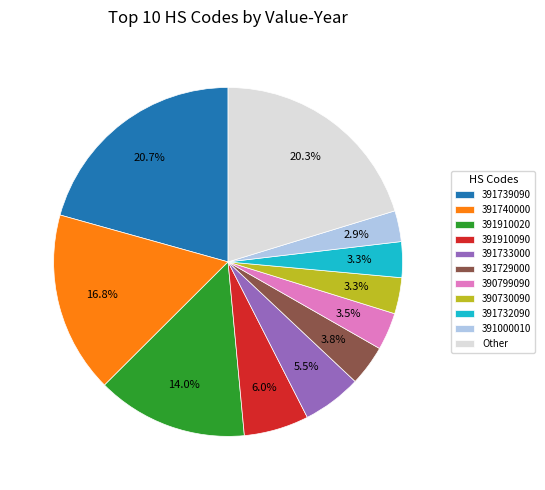

Is the sum of 390799090 and 391000010 greater than half?

No